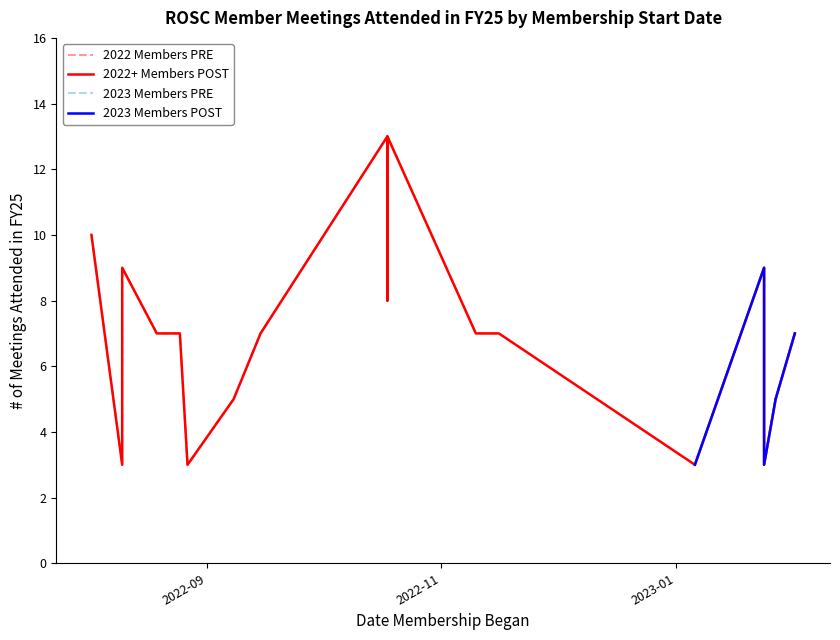

At which category does the chart reach its peak across all series?

2022-10-18